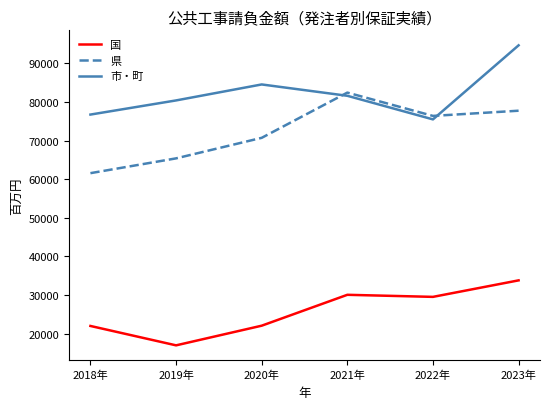

Which category has the highest value across all series?

2023年